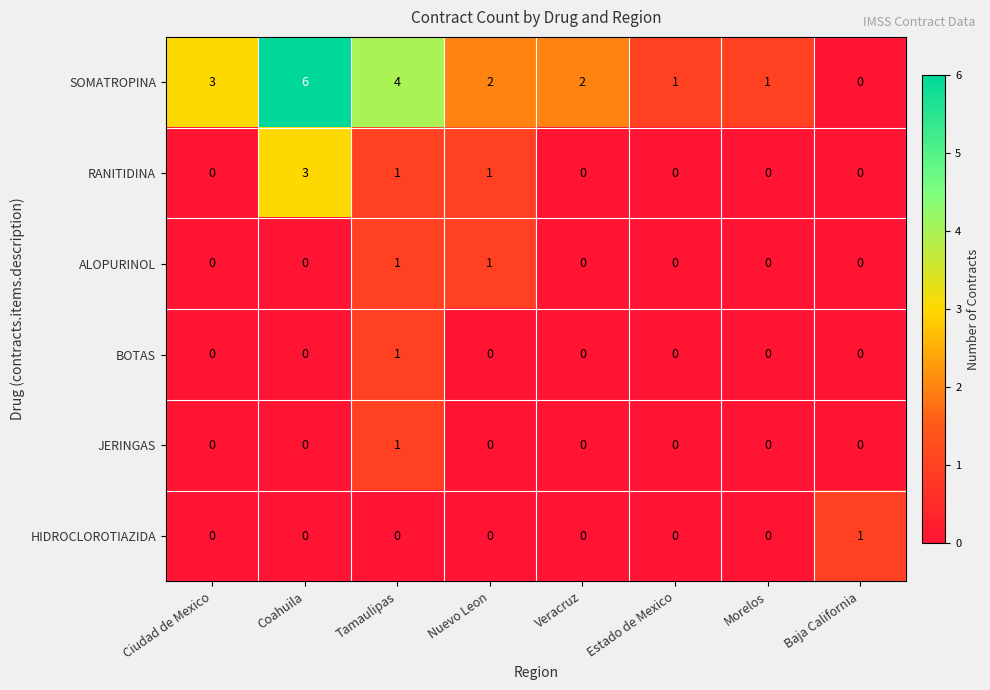

At how many categories does at least one series exceed 0?

8